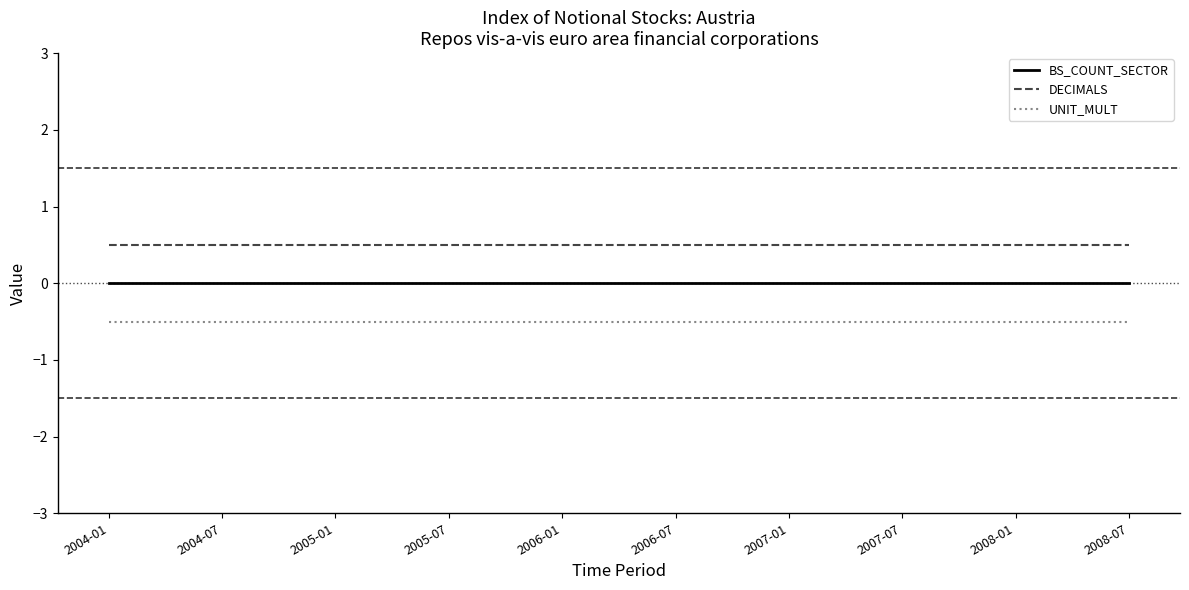

Which label corresponds to the smallest value in the chart?

2004-01